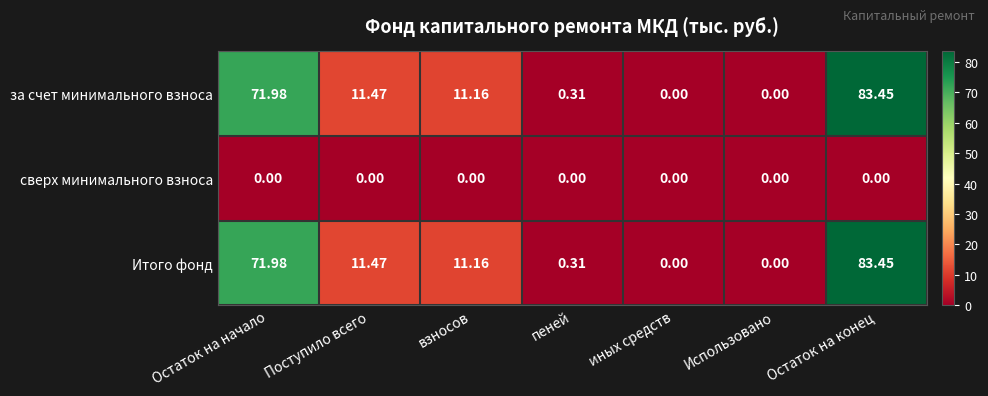

At which label does за счет минимального взноса first exceed 11?

Остаток на начало